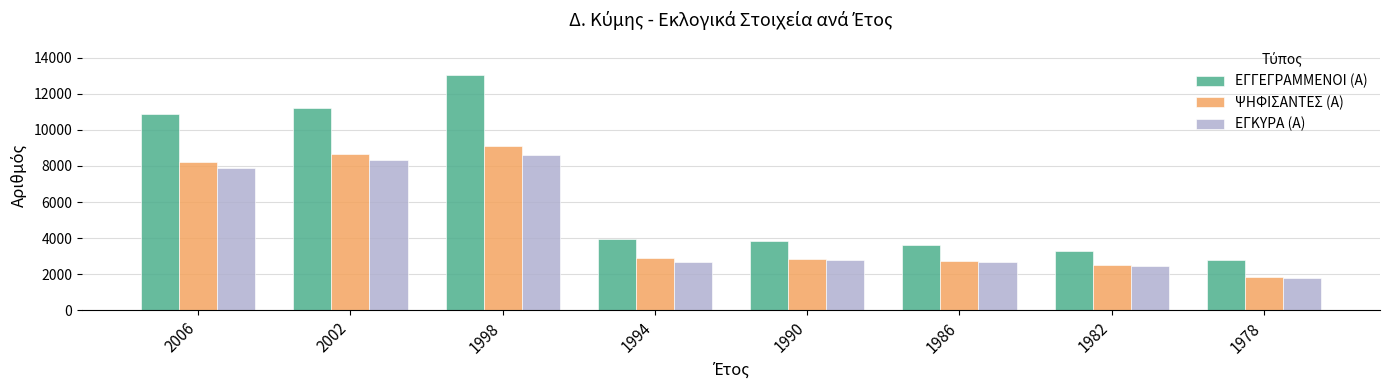

Which series has the largest total across all categories?

ΕΓΓΕΓΡΑΜΜΕΝΟΙ (Α)